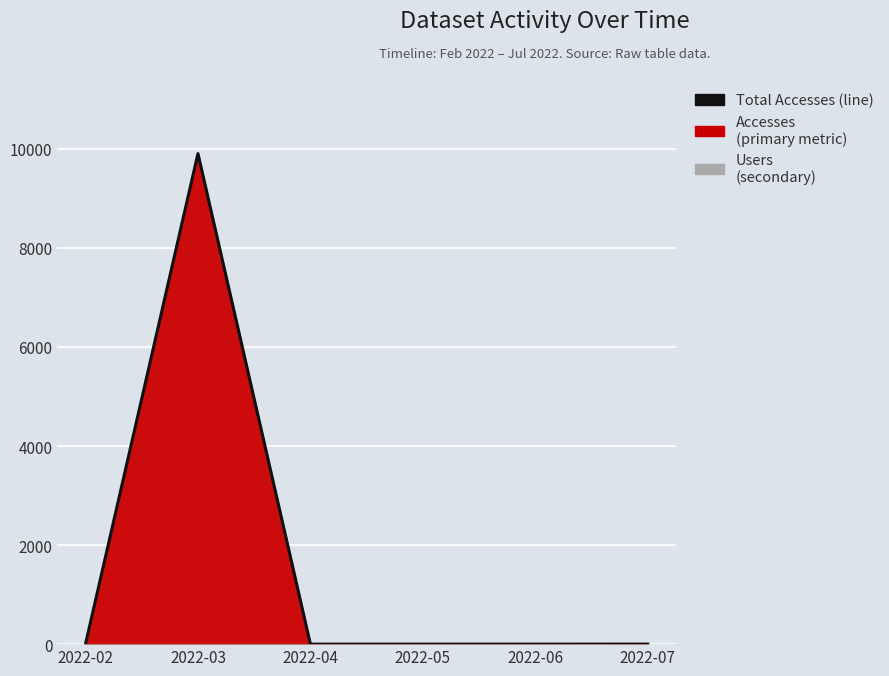

Where is the data nearest to the value 4952?

2022-02